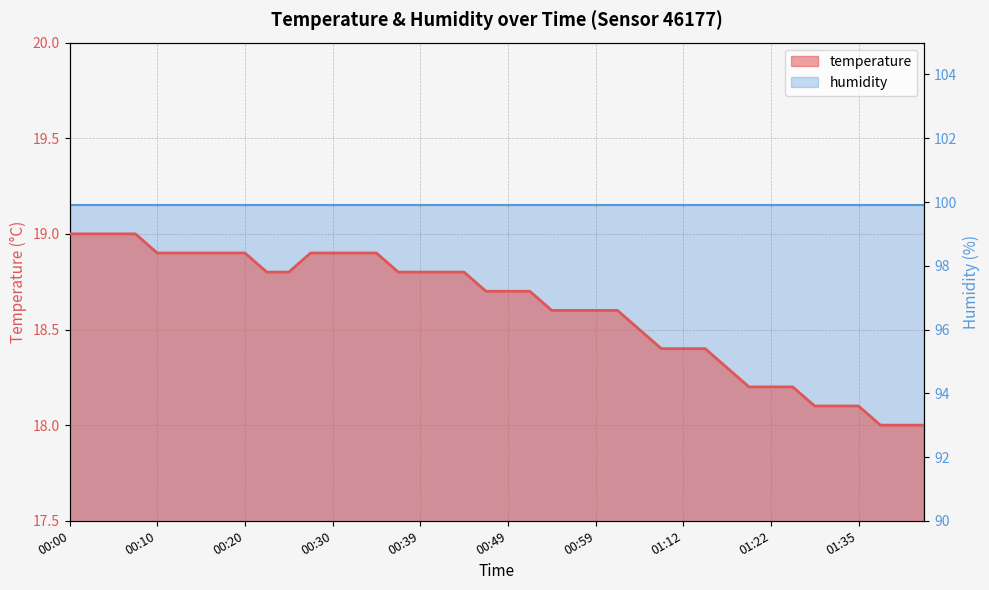

Reading right to left, list all the values displayed in this chart.

18.0	18.0	18.0	18.1	18.1	18.1	18.2	18.2	18.2	18.3	18.4	18.4	18.4	18.5	18.6	18.6	18.6	18.6	18.7	18.7	18.7	18.8	18.8	18.8	18.8	18.9	18.9	18.9	18.9	18.8	18.8	18.9	18.9	18.9	18.9	18.9	19.0	19.0	19.0	19.0